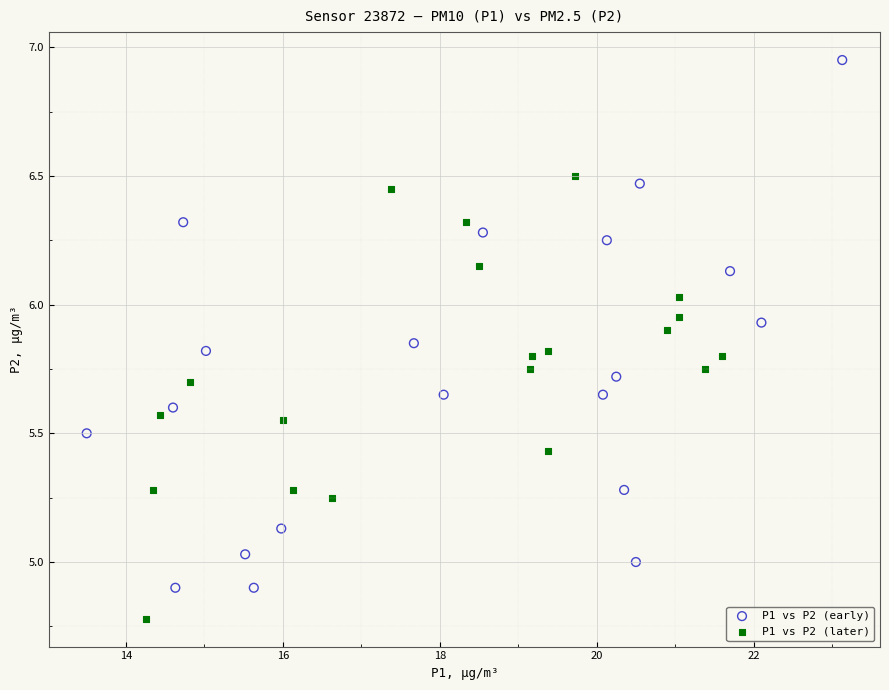

Which series reaches the maximum Y coordinate?

P1 vs P2 (early)